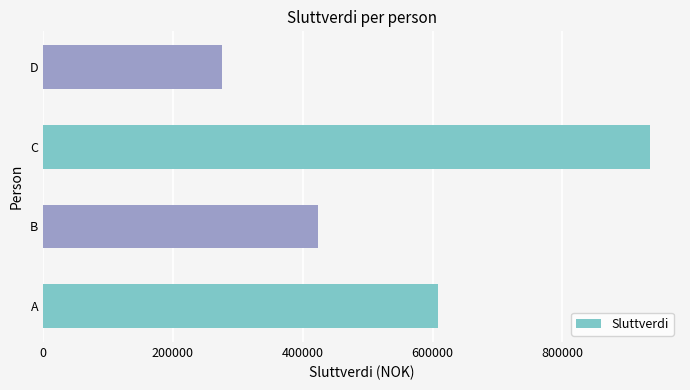

List the labels in order of value, smallest first.

D, B, A, C